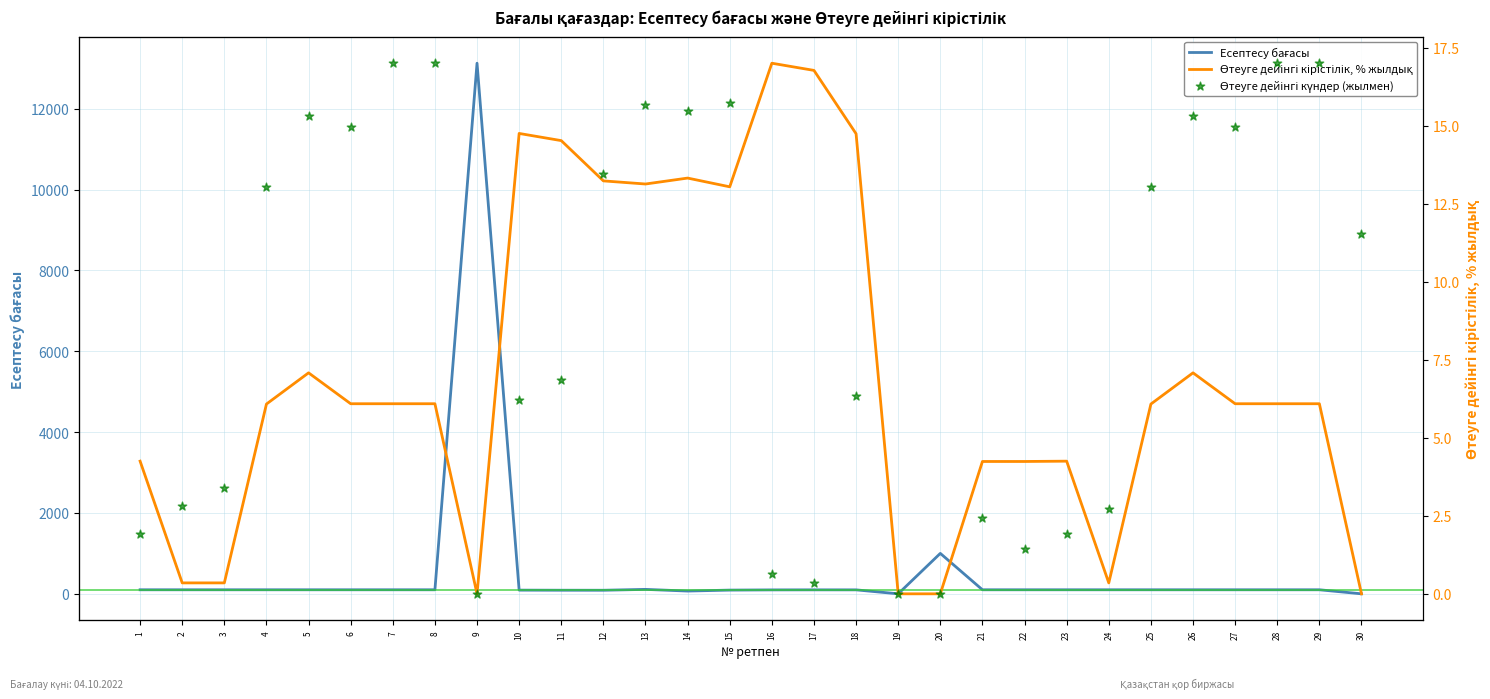

Is the value of Есептесу бағасы at 11 greater than the value of Өтеуге дейінгі күндер (жылмен) at 20?

Yes